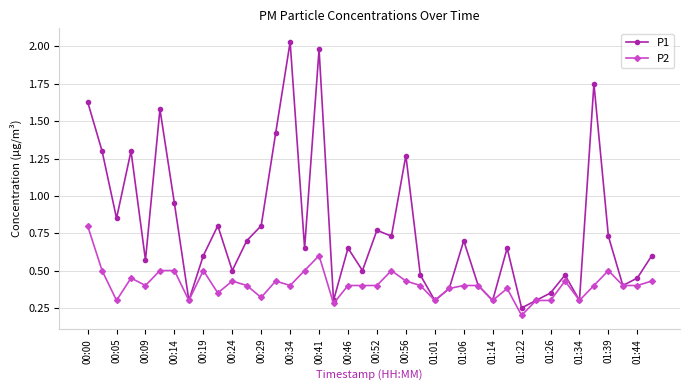

What are all the series names shown in the legend?

P1, P2